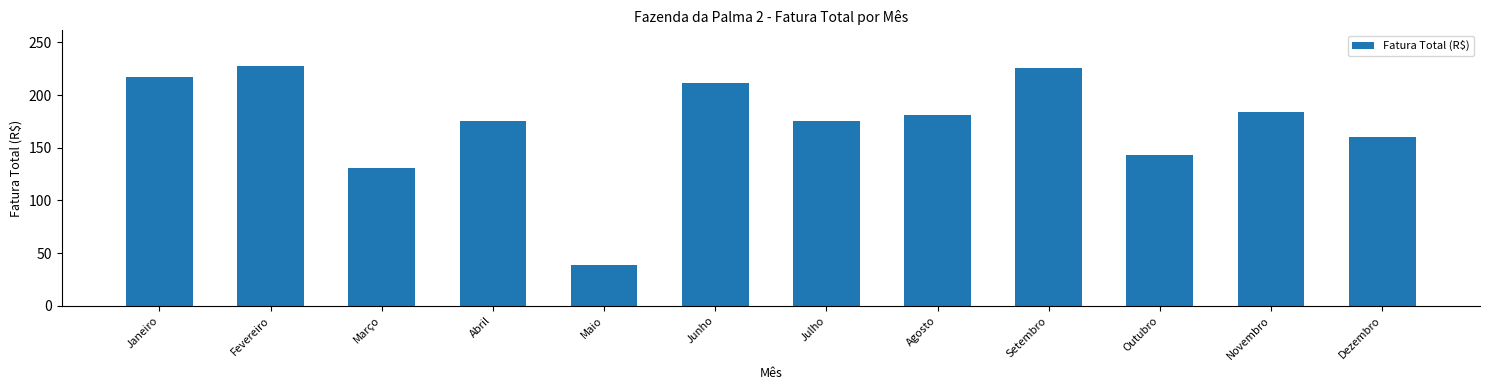

The chart shows a value of 54.4 at Agosto. True or false?

False